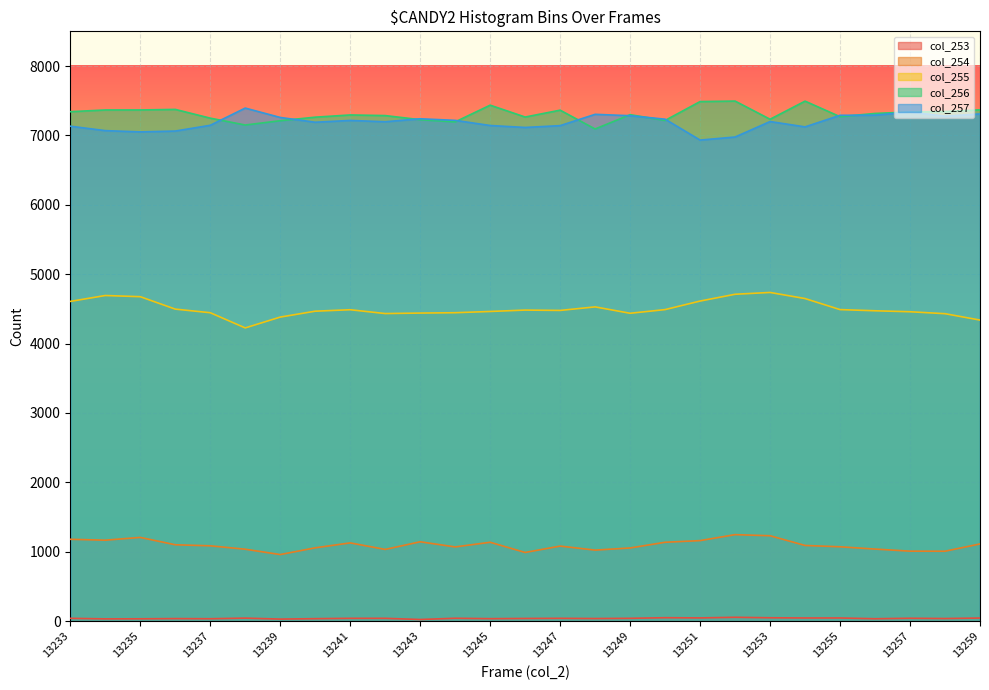

What is the sum of the col_255 values at 13240 and 13233?

9075